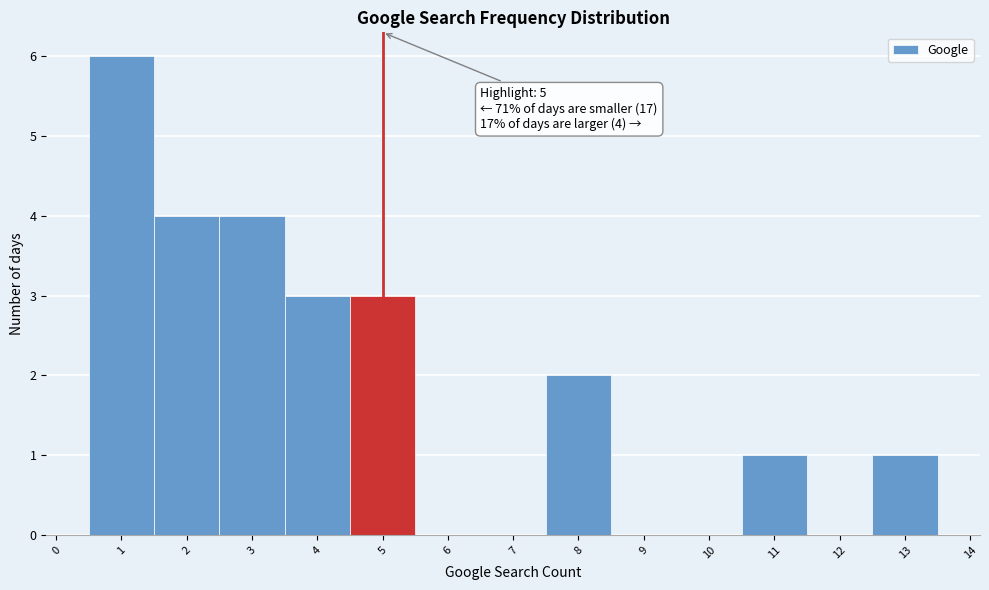

Which range on the x-axis has the tallest bar?

0.5 to 1.5